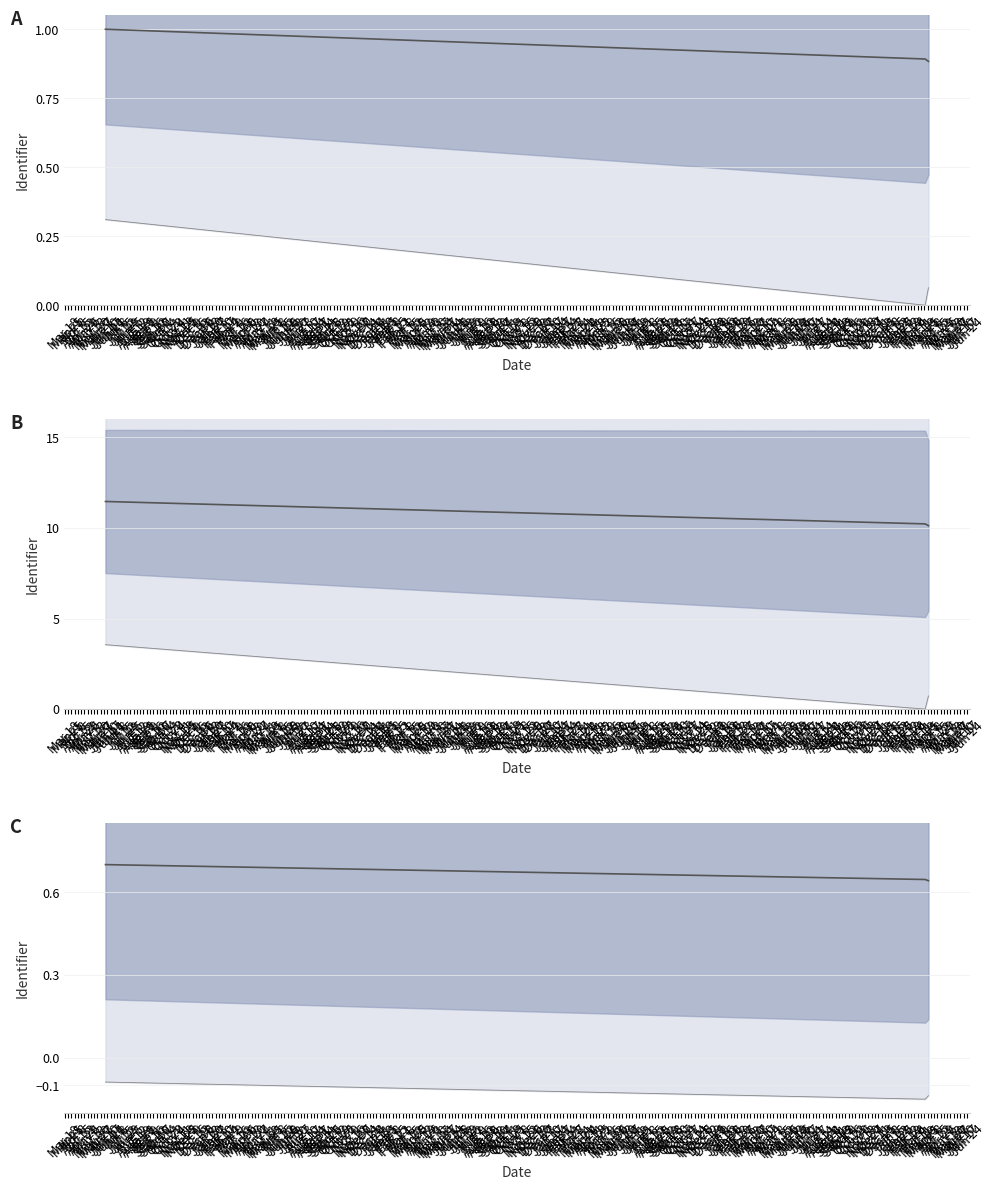

What is the average value?

0.7